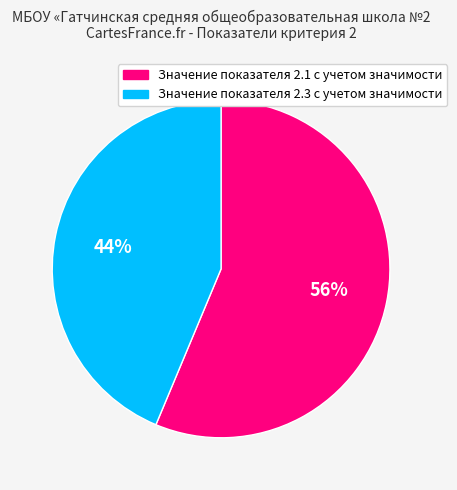

Which slice is the largest?

Значение показателя 2.1 с учетом значимости